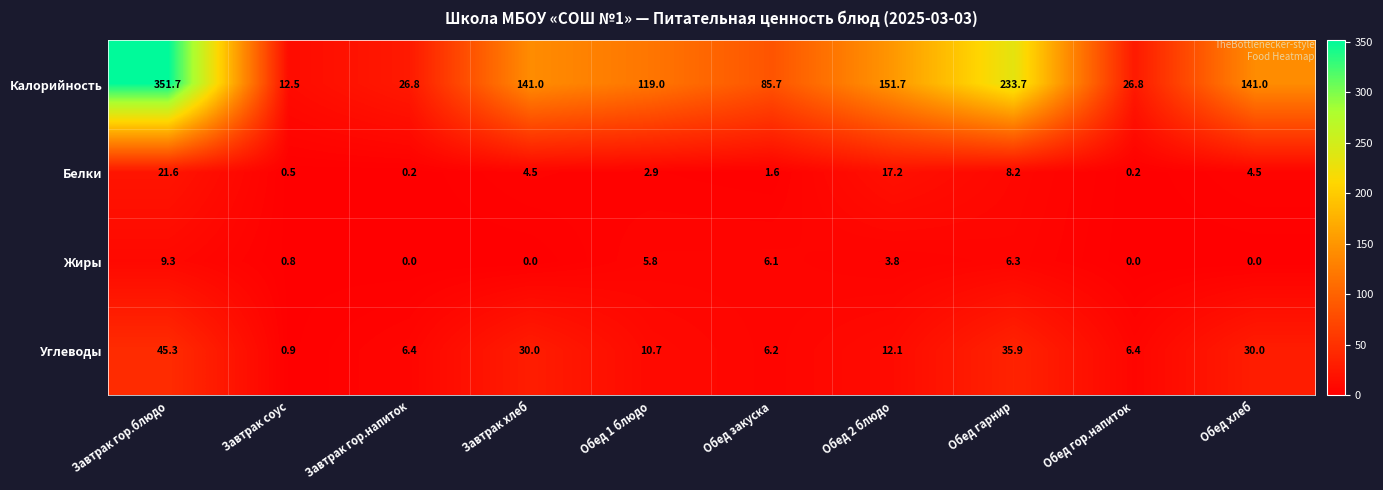

Which series has the widest spread of values?

Калорийность